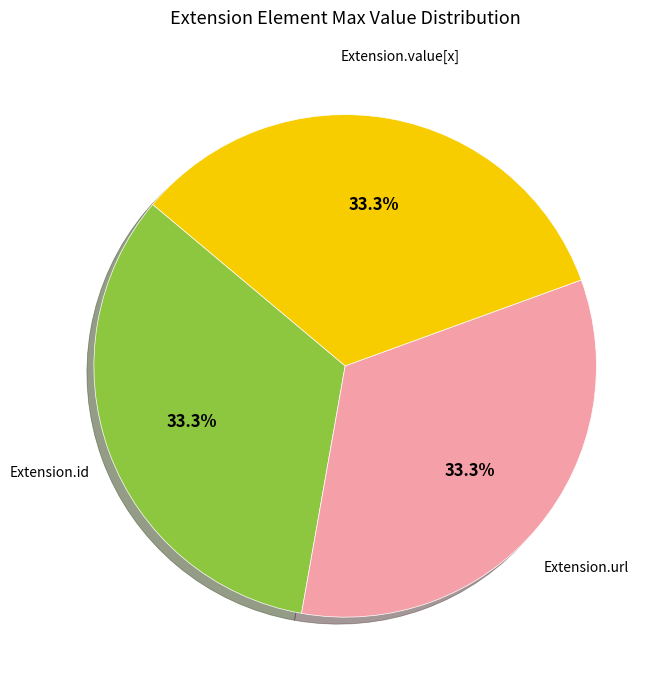

Does any single category account for the majority?

No